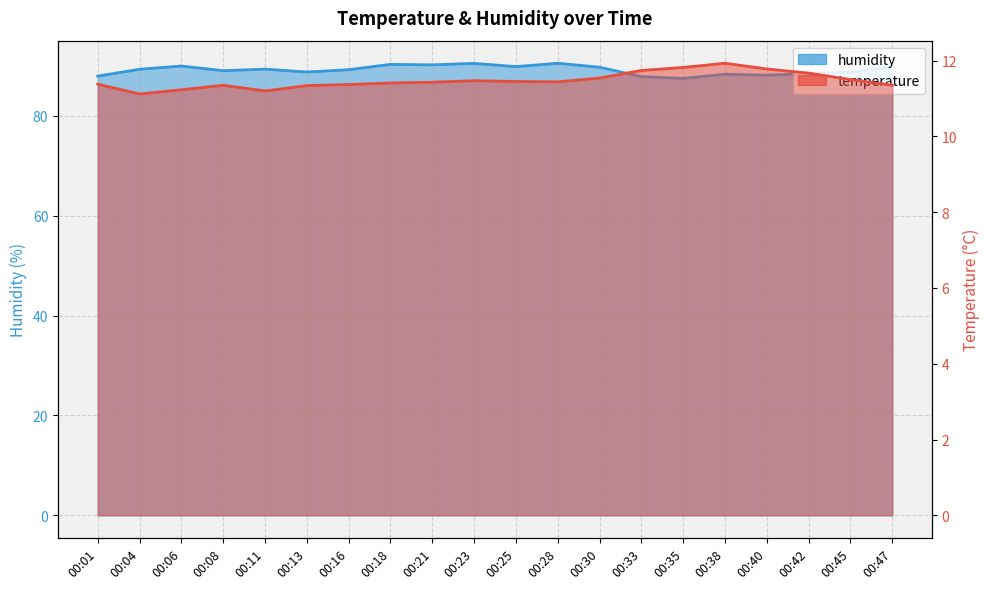

Rank the series at 00:30 from highest to lowest value.

humidity, temperature